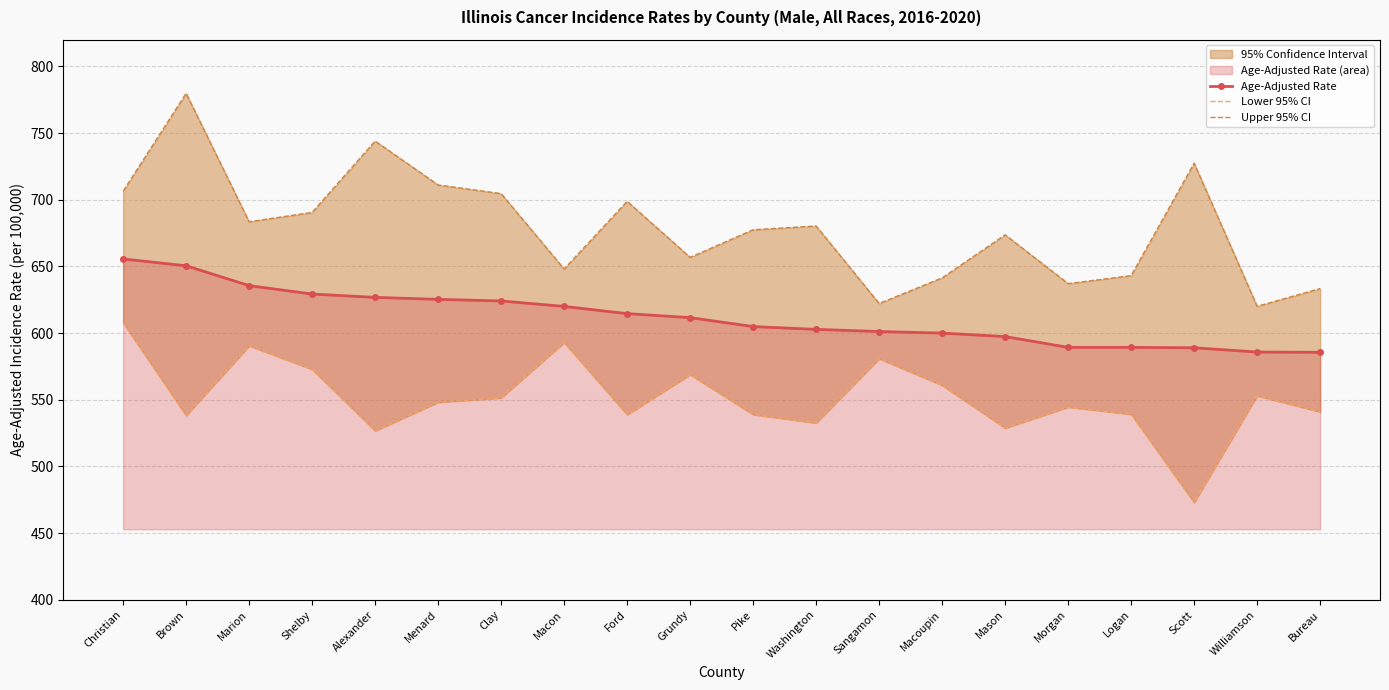

Does the chart have visible grid lines?

Yes